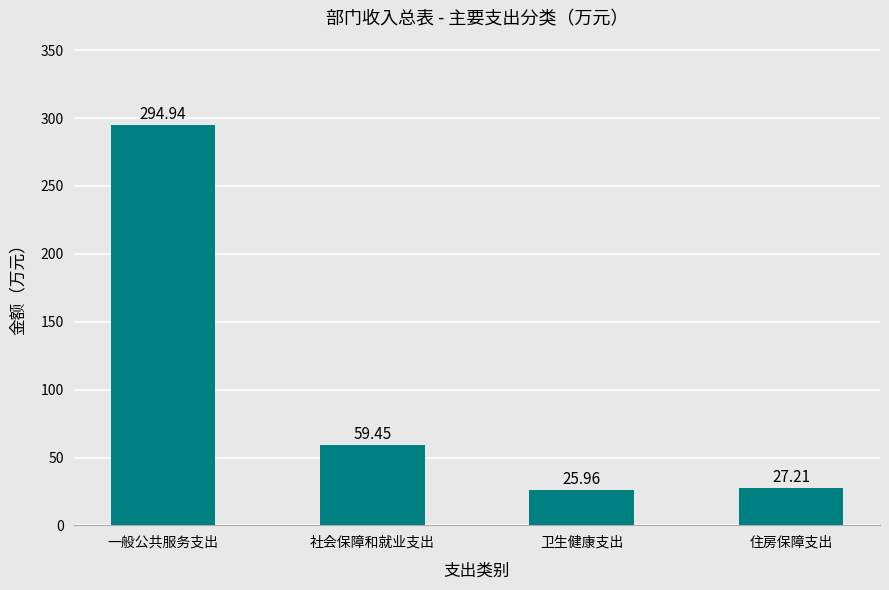

How many bars are there in total?

4